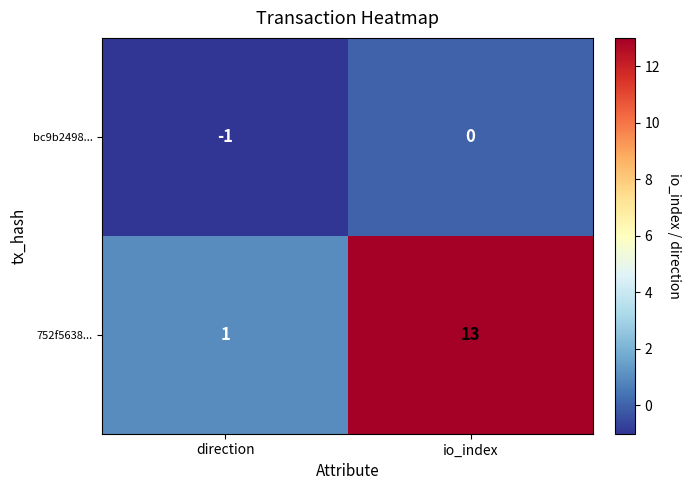

Which series has the widest spread of values?

752f5638...